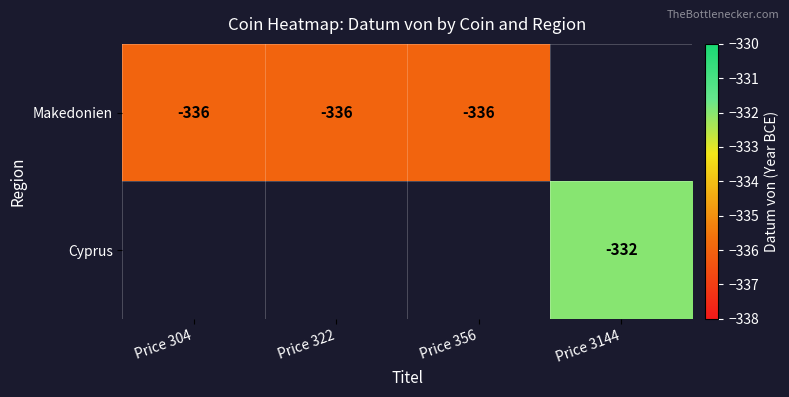

What is the smallest value displayed?

-336.0